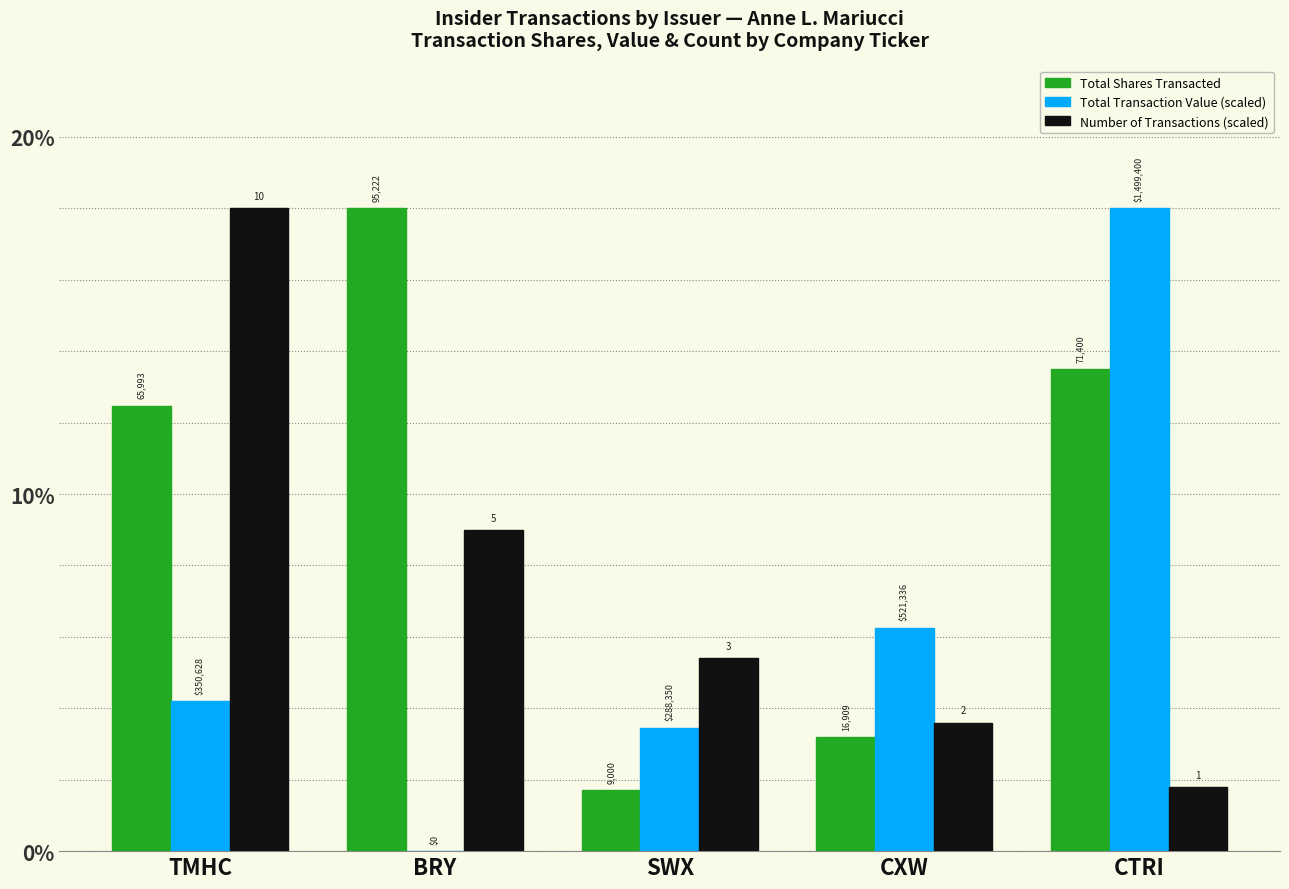

What is the maximum value for Total Shares Transacted?

18.0